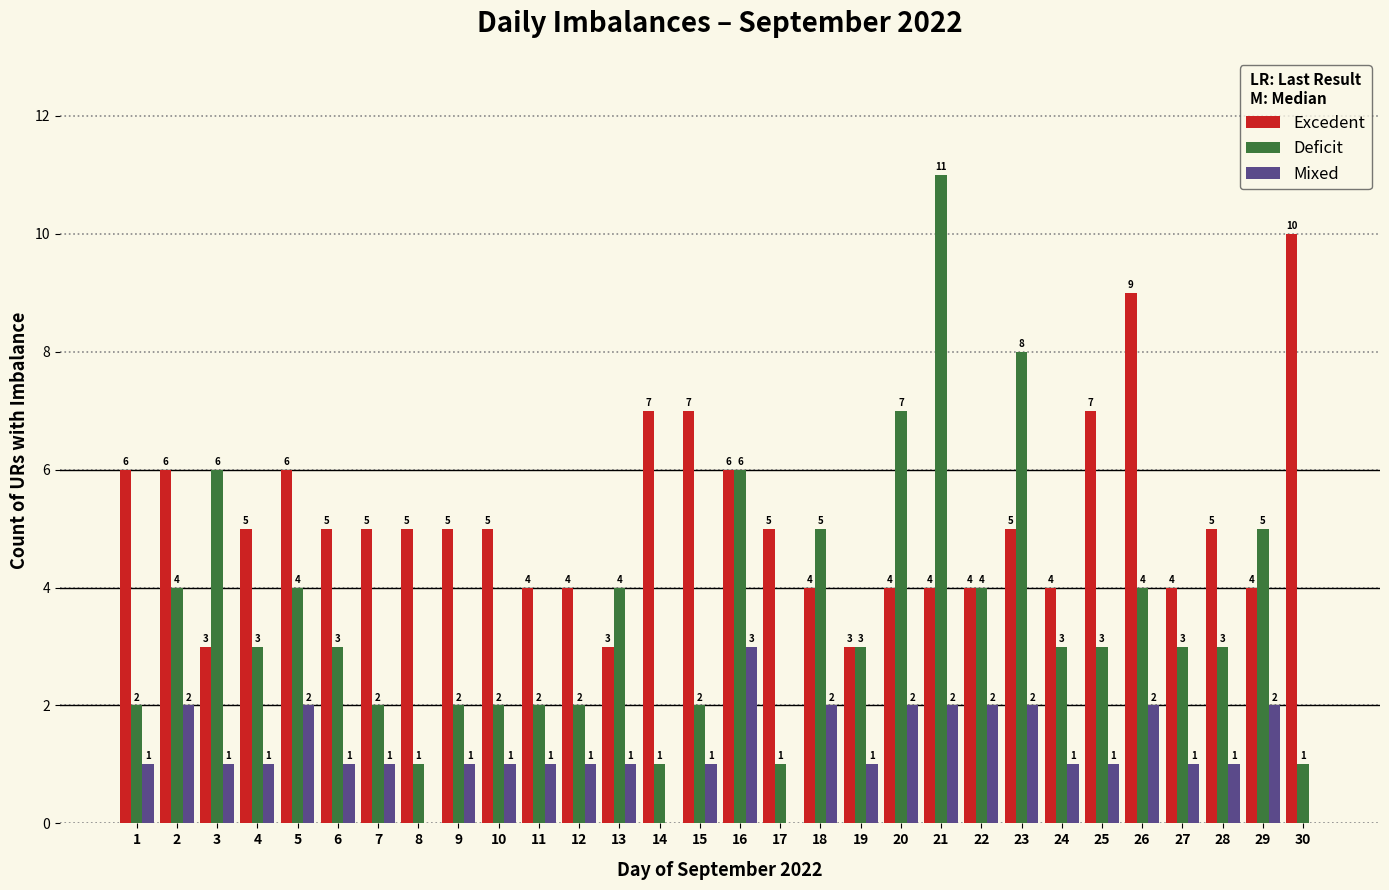

Reading left to right, what are all the values shown in this chart?

Excedent: 1=6	2=6	3=3	4=5	5=6	6=5	7=5	8=5	9=5	10=5	11=4	12=4	13=3	14=7	15=7	16=6	17=5	18=4	19=3	20=4	21=4	22=4	23=5	24=4	25=7	26=9	27=4	28=5	29=4	30=10
Deficit: 1=2	2=4	3=6	4=3	5=4	6=3	7=2	8=1	9=2	10=2	11=2	12=2	13=4	14=1	15=2	16=6	17=1	18=5	19=3	20=7	21=11	22=4	23=8	24=3	25=3	26=4	27=3	28=3	29=5	30=1
Mixed: 1=1	2=2	3=1	4=1	5=2	6=1	7=1	8=0	9=1	10=1	11=1	12=1	13=1	14=0	15=1	16=3	17=0	18=2	19=1	20=2	21=2	22=2	23=2	24=1	25=1	26=2	27=1	28=1	29=2	30=0